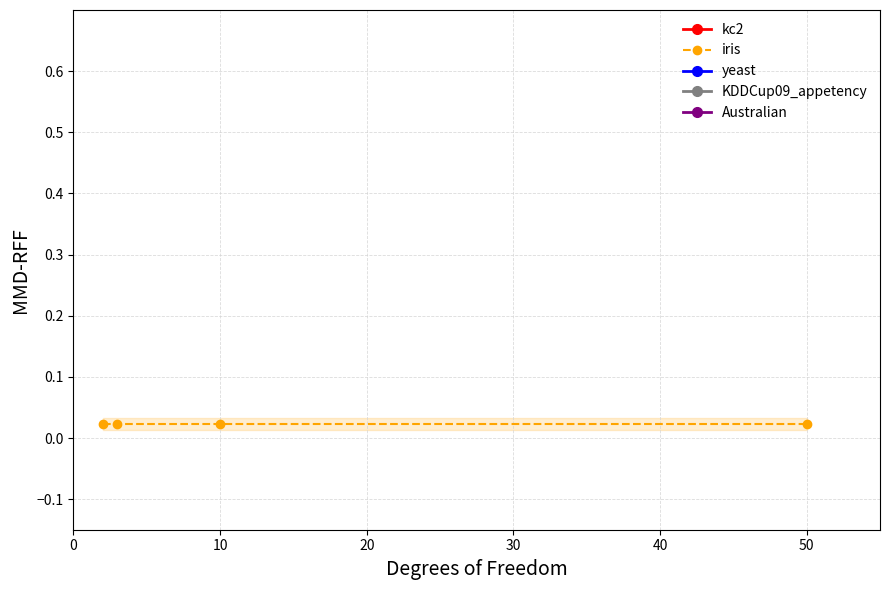

Rank the series by their maximum value, from lowest to highest.

iris, KDDCup09_appetency, kc2, Australian, yeast